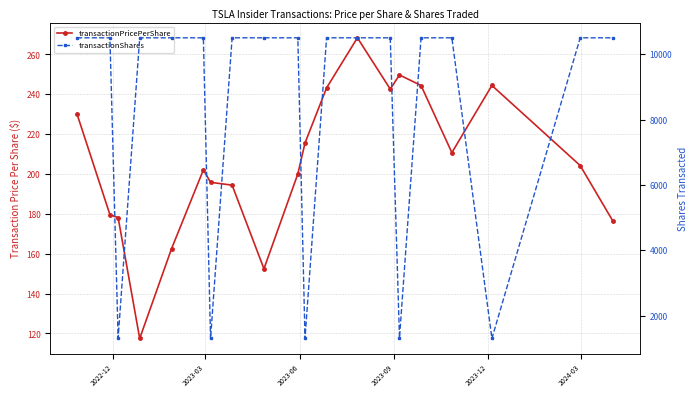

What is the value of the transactionPricePerShare point at the 16th from the left?

244.3